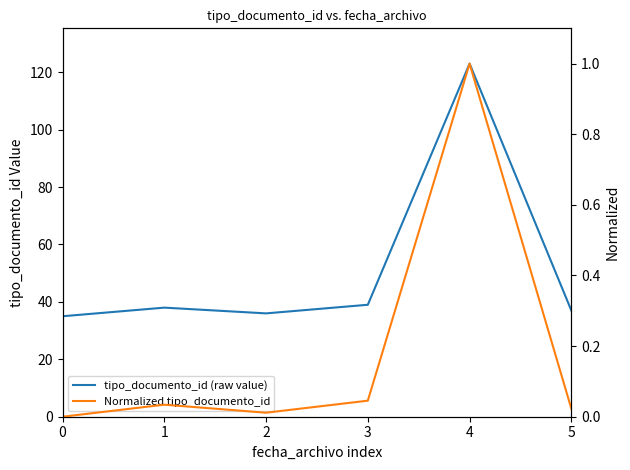

At how many categories does at least one series exceed 92?

1